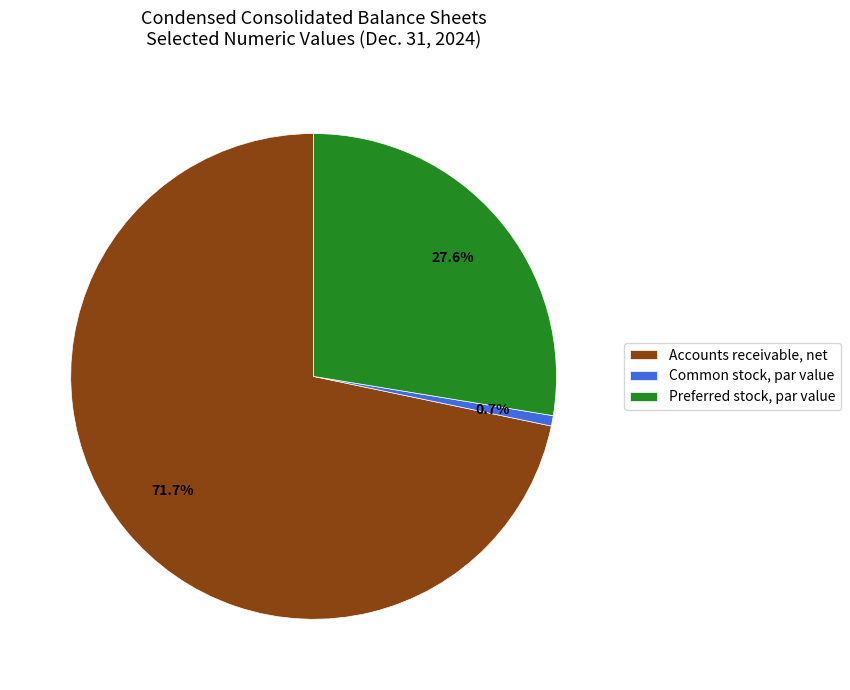

What percentage is the Common stock, par value slice, to the nearest percent?

1%